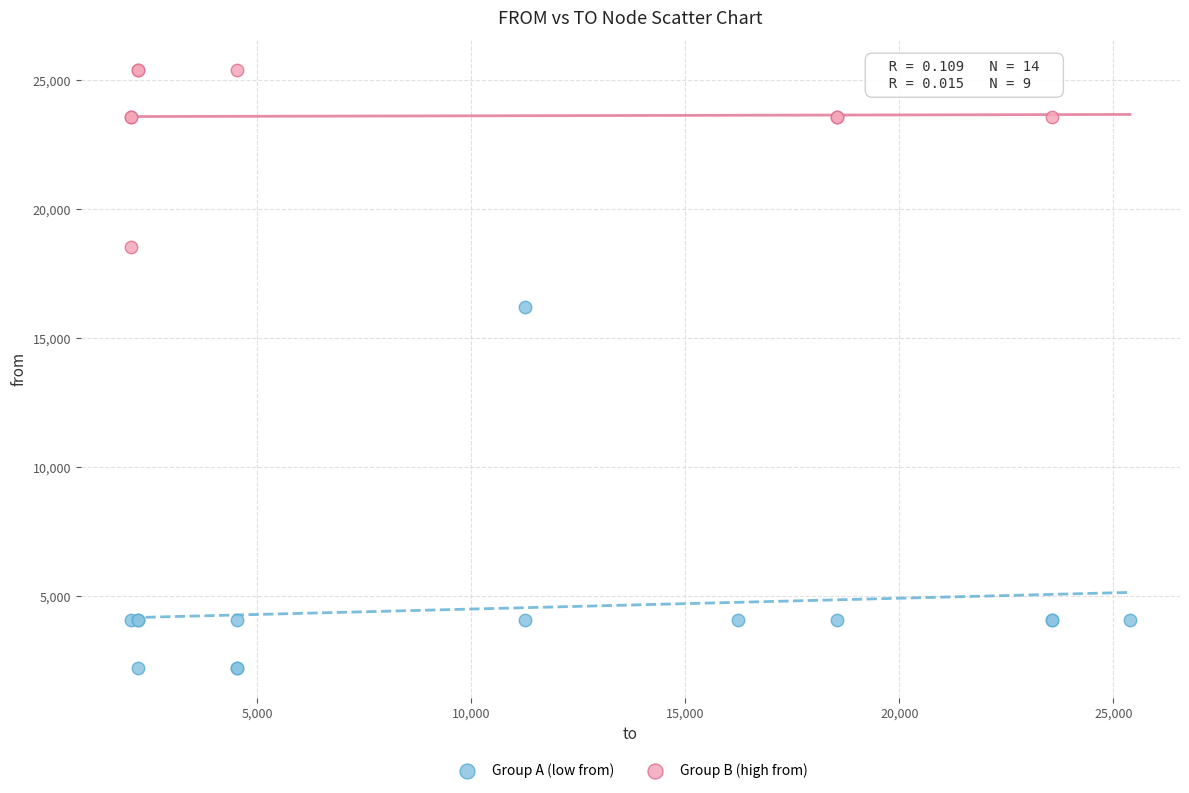

Which series has the widest spread of Y values?

Group A (low from)